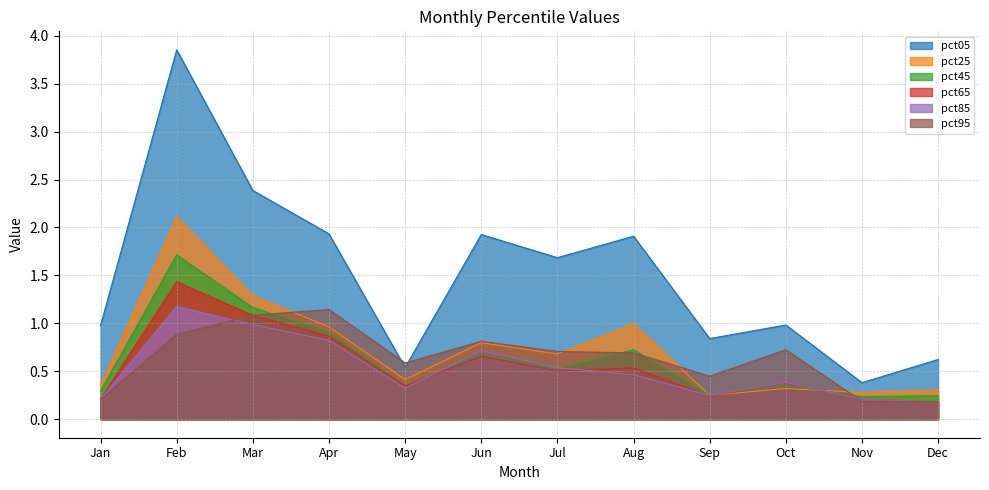

Which series has the widest spread of values?

pct05